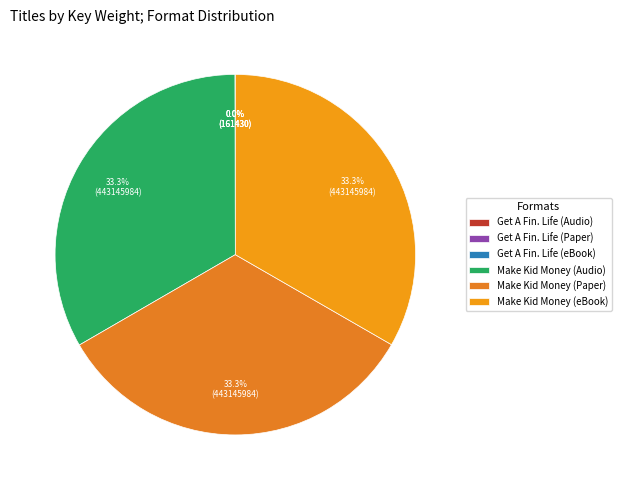

Does any single category account for the majority?

No